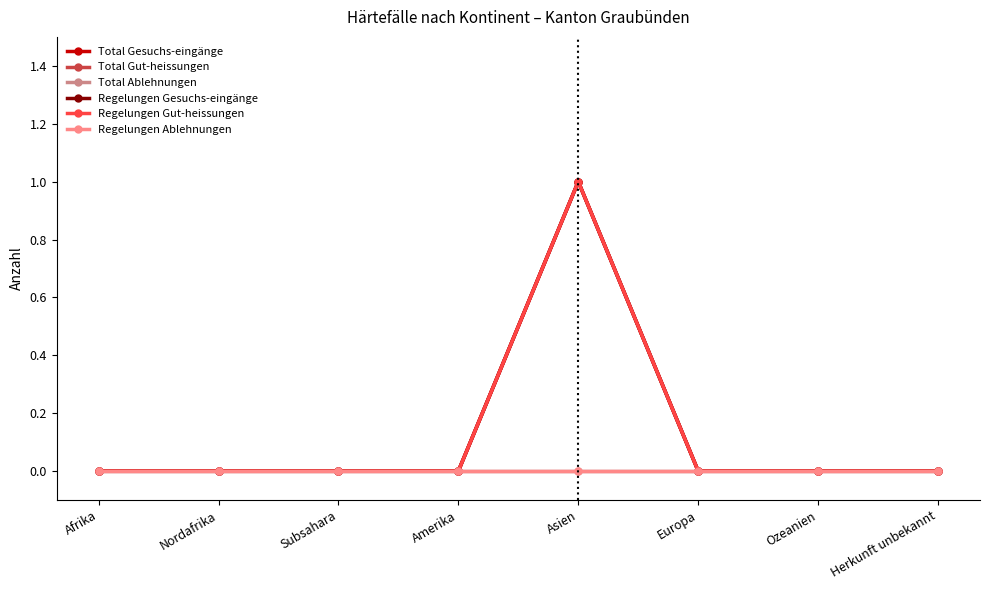

The value of Total Gut-heissungen at Europa is -1. True or false?

False